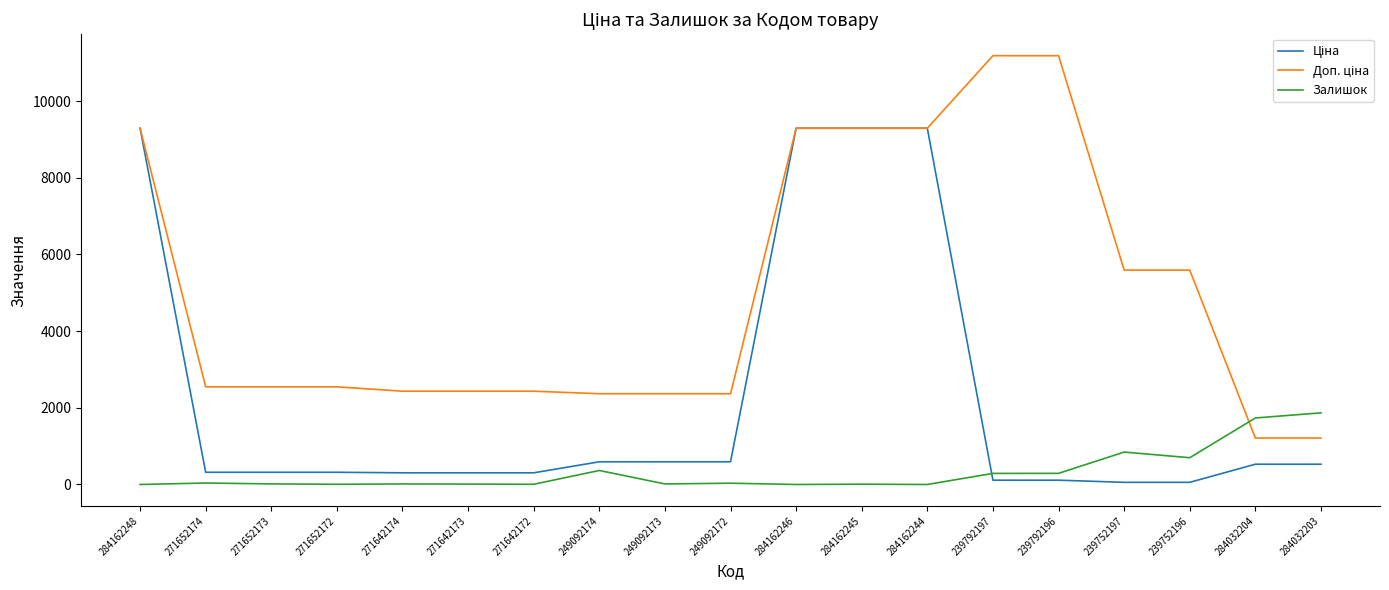

Does the chart have visible grid lines?

No